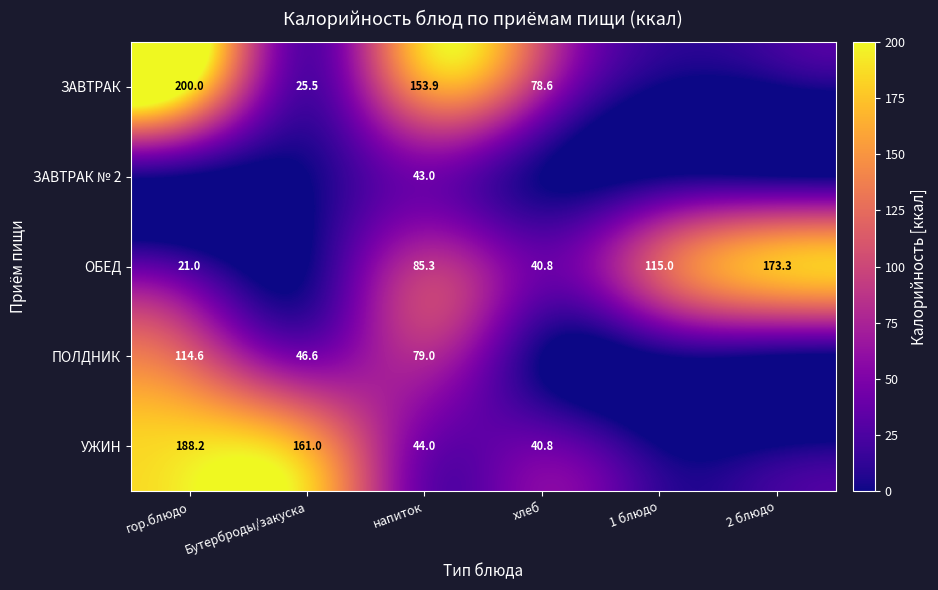

At which category is the sum across all series the highest?

гор.блюдо